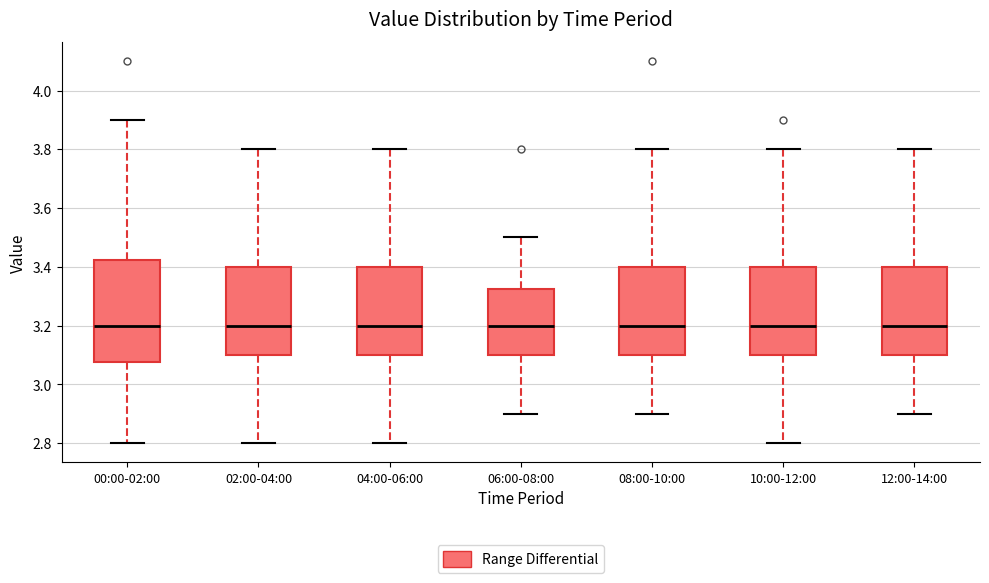

Reading left to right, transcribe this box plot: for each box, give where its median line is, the range the box spans, and where its two whiskers end, as read against the y-axis. The values are not printed on the chart, so give them approximately, as read against the axis.

00:00-02:00: median 3.20, box 3.08 to 3.42, whiskers 2.80 to 3.90
02:00-04:00: median 3.20, box 3.10 to 3.40, whiskers 2.80 to 3.80
04:00-06:00: median 3.20, box 3.10 to 3.40, whiskers 2.80 to 3.80
06:00-08:00: median 3.20, box 3.10 to 3.32, whiskers 2.90 to 3.50
08:00-10:00: median 3.20, box 3.10 to 3.40, whiskers 2.90 to 3.80
10:00-12:00: median 3.20, box 3.10 to 3.40, whiskers 2.80 to 3.80
12:00-14:00: median 3.20, box 3.10 to 3.40, whiskers 2.90 to 3.80